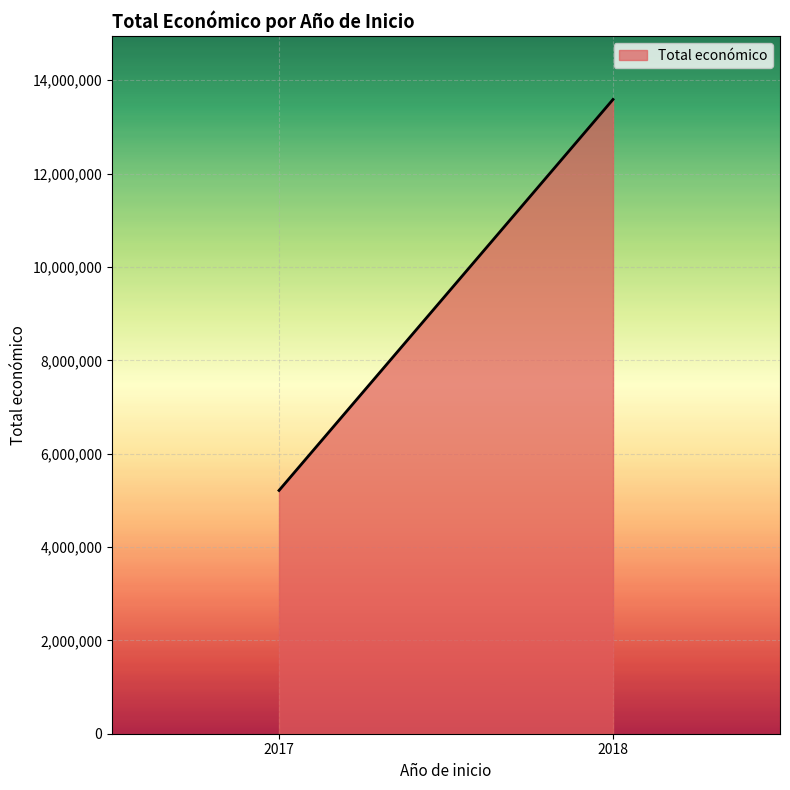

Is it true that the value at 2018 is 13588928?

True